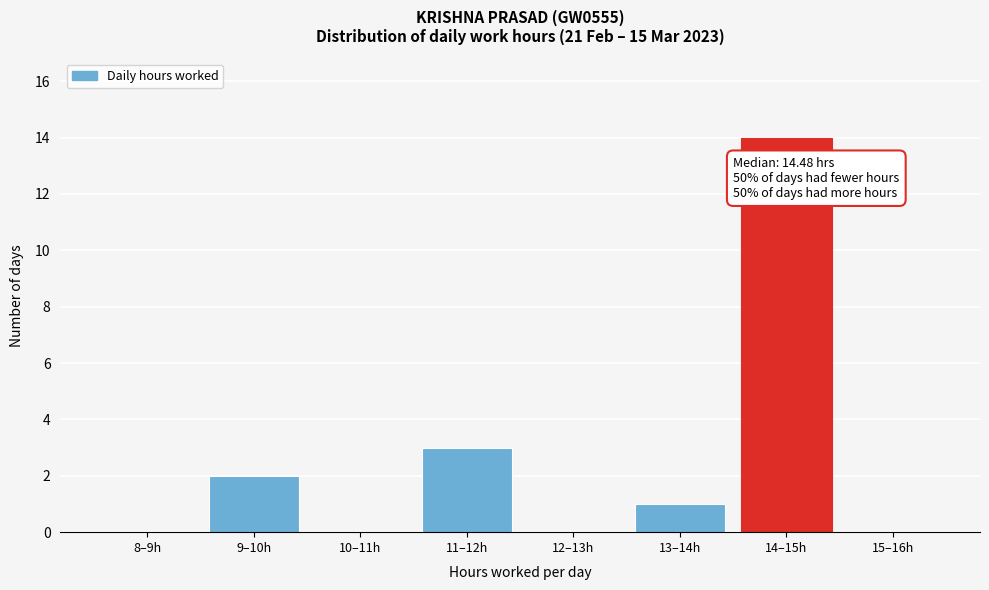

Reading right to left, list all the values displayed in this chart.

15–16h=0	14–15h=14	13–14h=1	12–13h=0	11–12h=3	10–11h=0	9–10h=2	8–9h=0